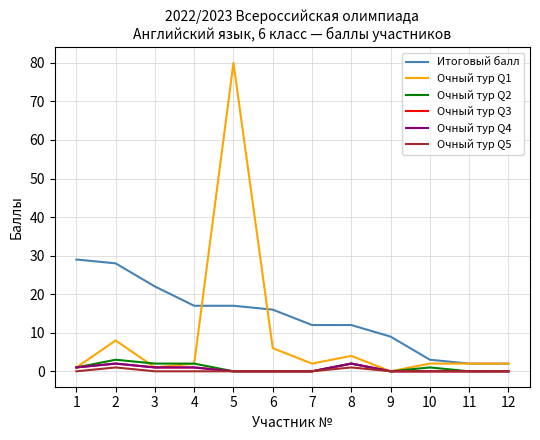

Reading left to right, what are all the values shown in this chart?

Итоговый балл: 1=29	2=28	3=22	4=17	5=17	6=16	7=12	8=12	9=9	10=3	11=2	12=2
Очный тур Q1: 1=1	2=8	3=1	4=2	5=80	6=6	7=2	8=4	9=0	10=2	11=2	12=2
Очный тур Q2: 1=1	2=3	3=2	4=2	5=0	6=0	7=0	8=2	9=0	10=1	11=0	12=0
Очный тур Q3: 1=1	2=2	3=1	4=1	5=0	6=0	7=0	8=2	9=0	10=0	11=0	12=0
Очный тур Q4: 1=1	2=2	3=1	4=1	5=0	6=0	7=0	8=2	9=0	10=0	11=0	12=0
Очный тур Q5: 1=0	2=1	3=0	4=0	5=0	6=0	7=0	8=1	9=0	10=0	11=0	12=0